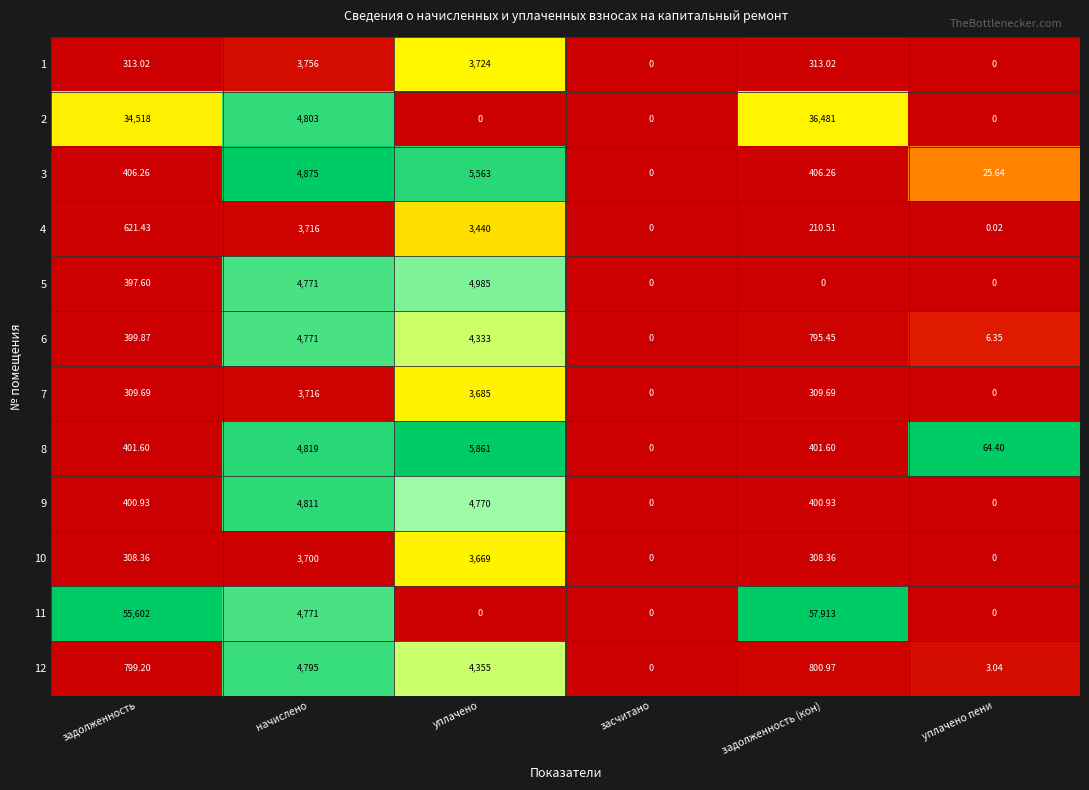

Which label corresponds to the largest value in the chart?

задолженность (кон)